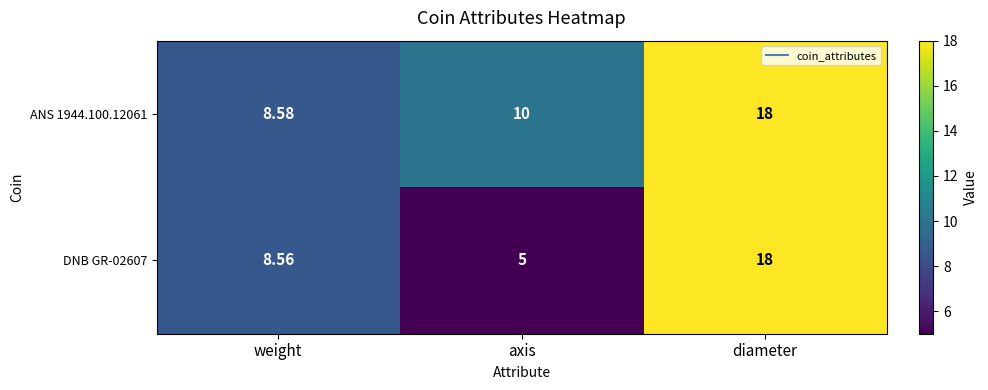

Rank the categories by ANS 1944.100.12061 value from highest to lowest.

diameter, axis, weight